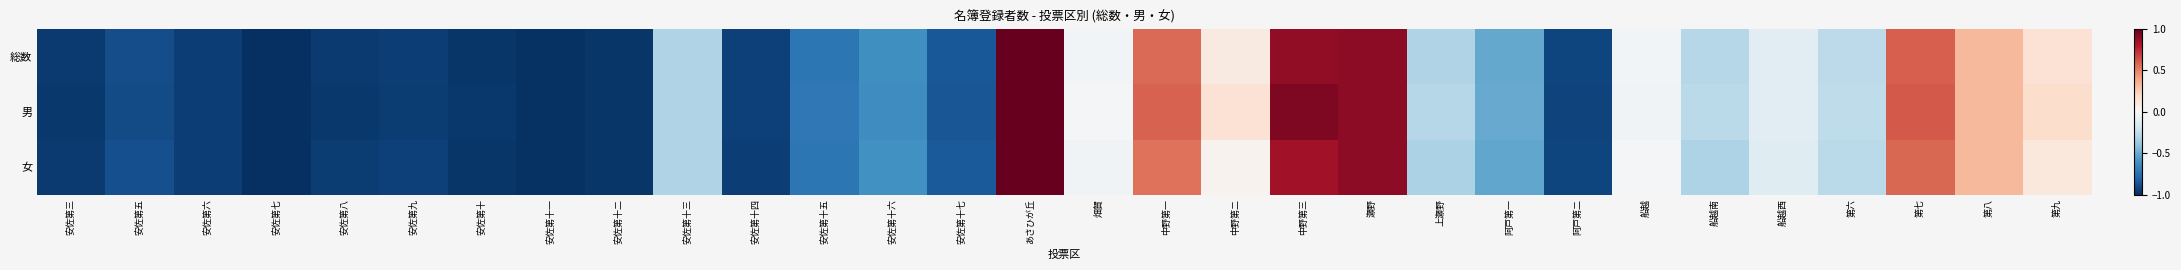

How many categories are shown in the chart?

30